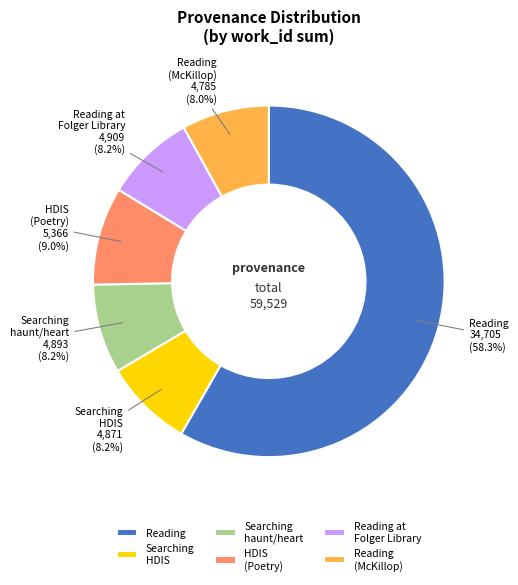

Approximately how many times larger is the value at Reading (McKillop) compared to HDIS (Poetry)?

0.9